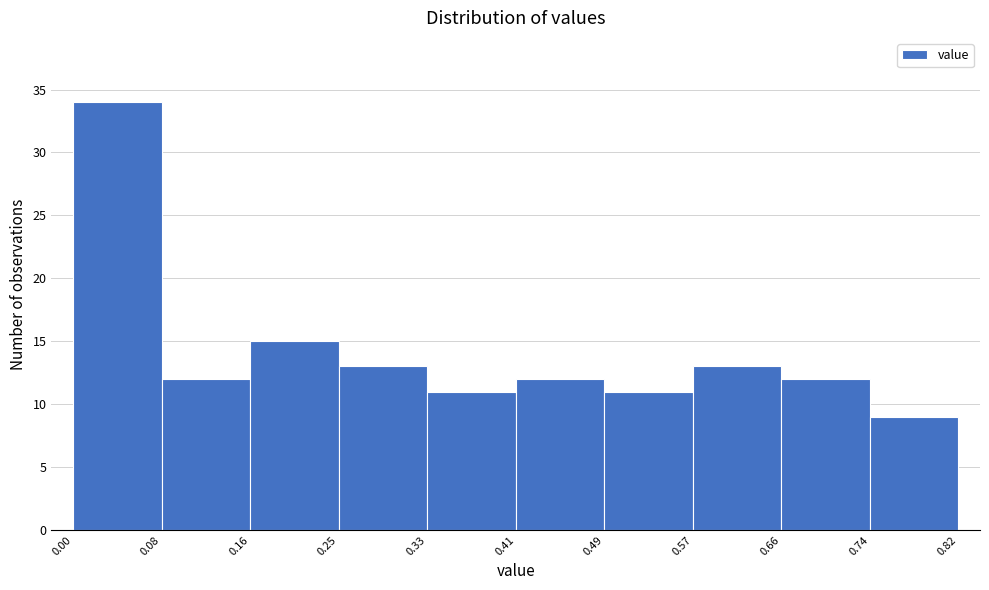

Reading left to right, transcribe this chart: for each bar, give the range it covers on the x-axis and its height. The values are not printed on the chart, so give them approximately, as read against the axis.

0.00 to 0.08: 34
0.08 to 0.16: 12
0.16 to 0.25: 15
0.25 to 0.33: 13
0.33 to 0.41: 11
0.41 to 0.49: 12
0.49 to 0.57: 11
0.57 to 0.66: 13
0.66 to 0.74: 12
0.74 to 0.82: 9